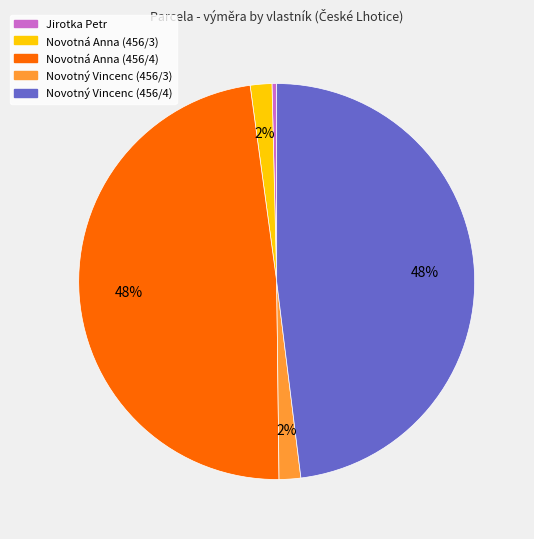

Is the sum of Novotný Vincenc (456/4) and Novotná Anna (456/4) greater than half?

Yes